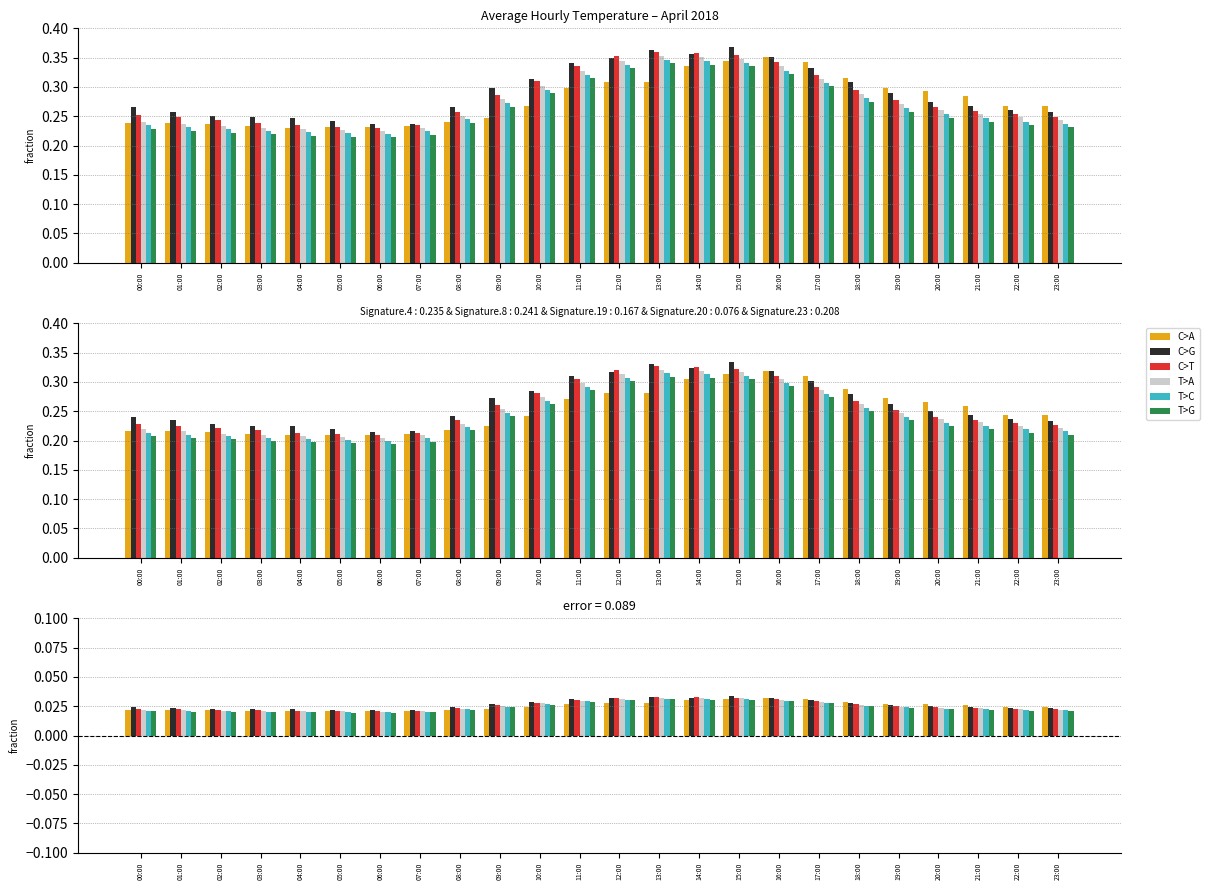

How many categories are shown in the chart?

24